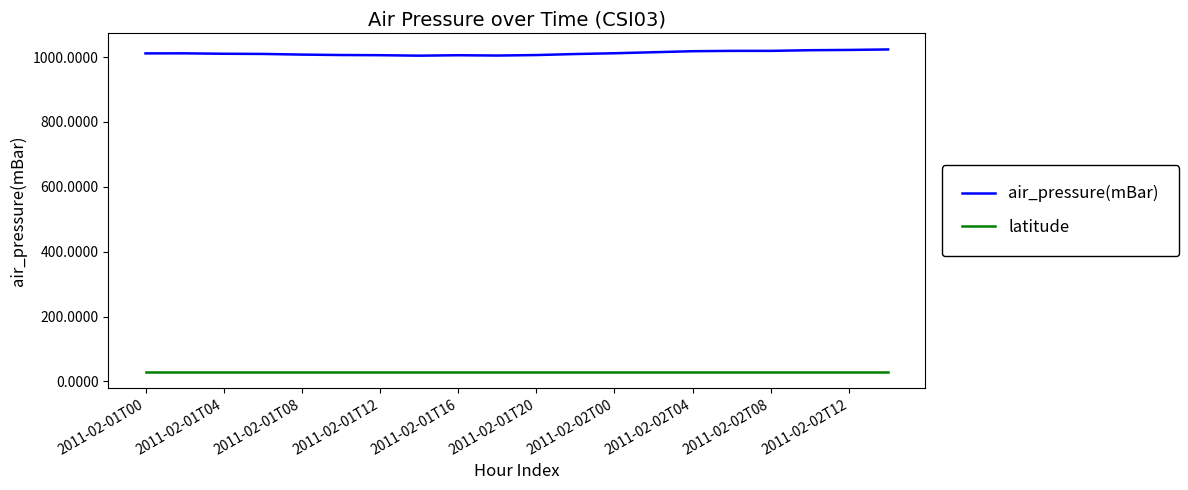

True or false: latitude and air_pressure(mBar) cross at least once.

False